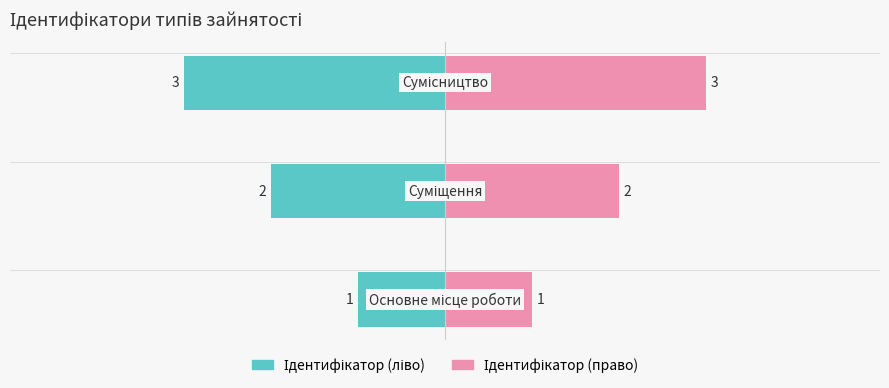

What is the change in value from Основне місце роботи to Сумісництво?

+2